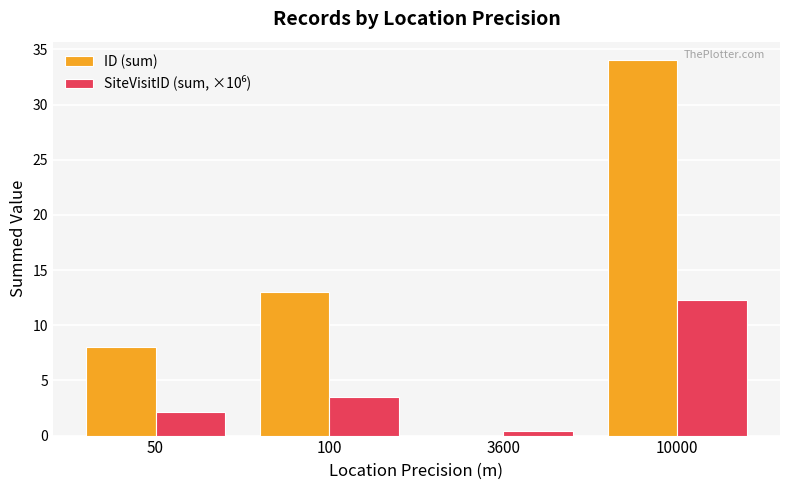

How many groups of bars are there?

4